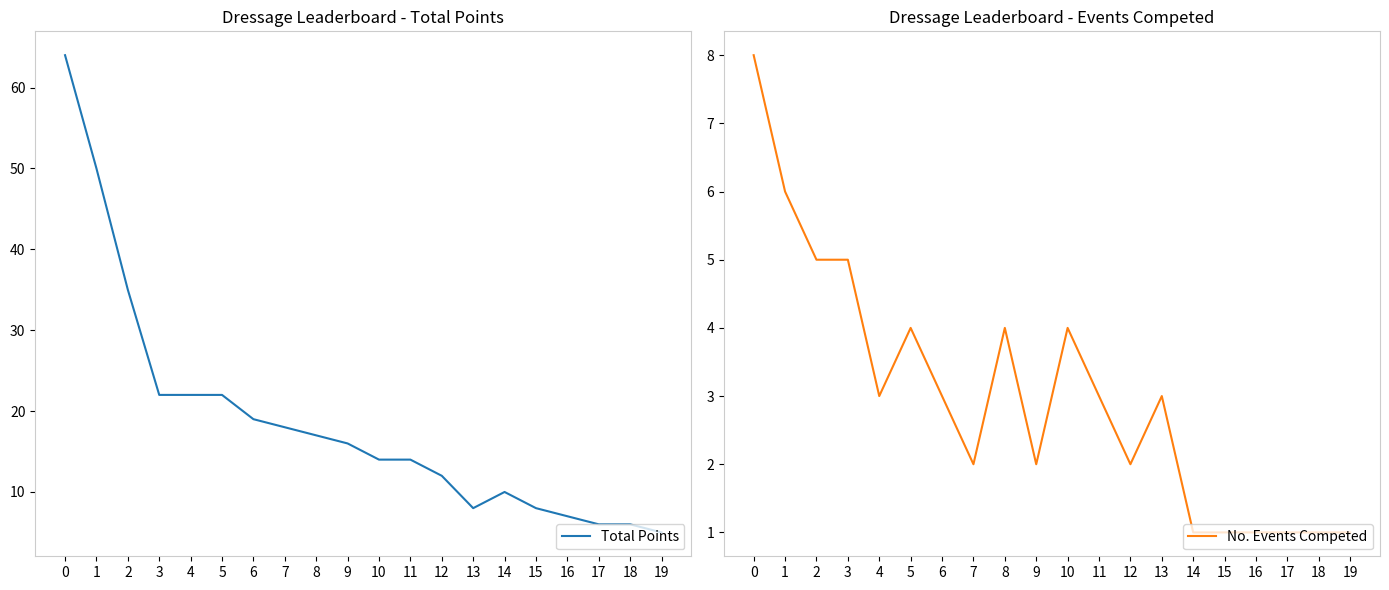

What is the smallest value displayed?

1